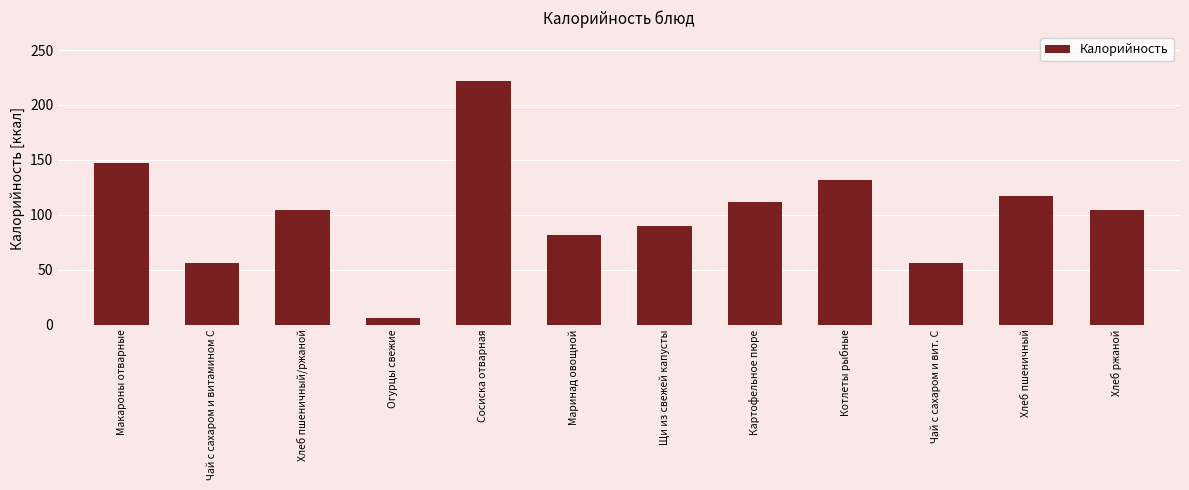

Reading left to right, list all the values displayed in this chart.

147.0	56.0	104.0	6.0	222.0	81.7	89.6	112.0	131.5	56.0	117.0	104.0